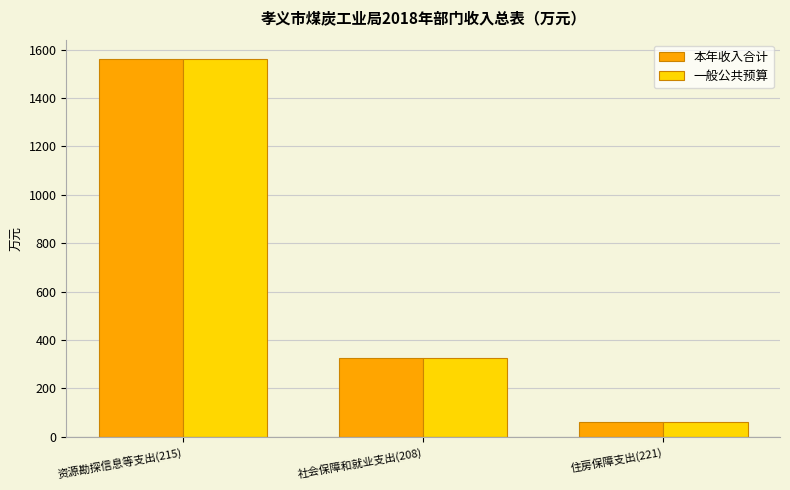

The 一般公共预算 series shows 323.6 at 社会保障和就业支出(208). True or false?

True